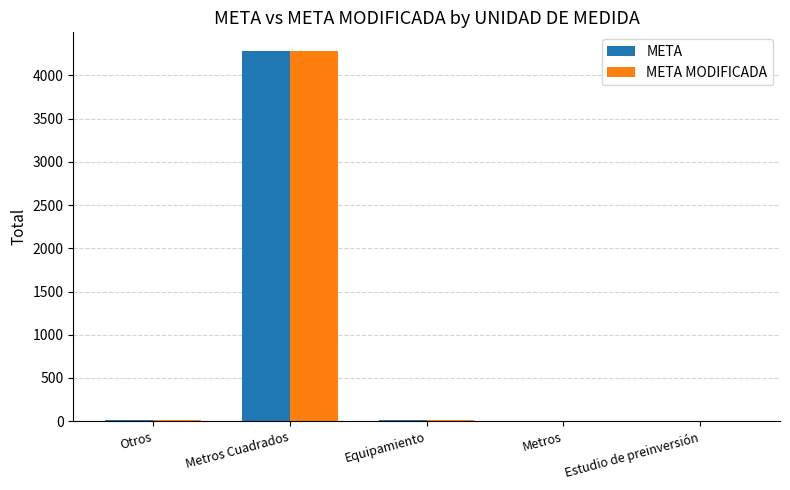

The META series shows 4285 at Metros Cuadrados. True or false?

True